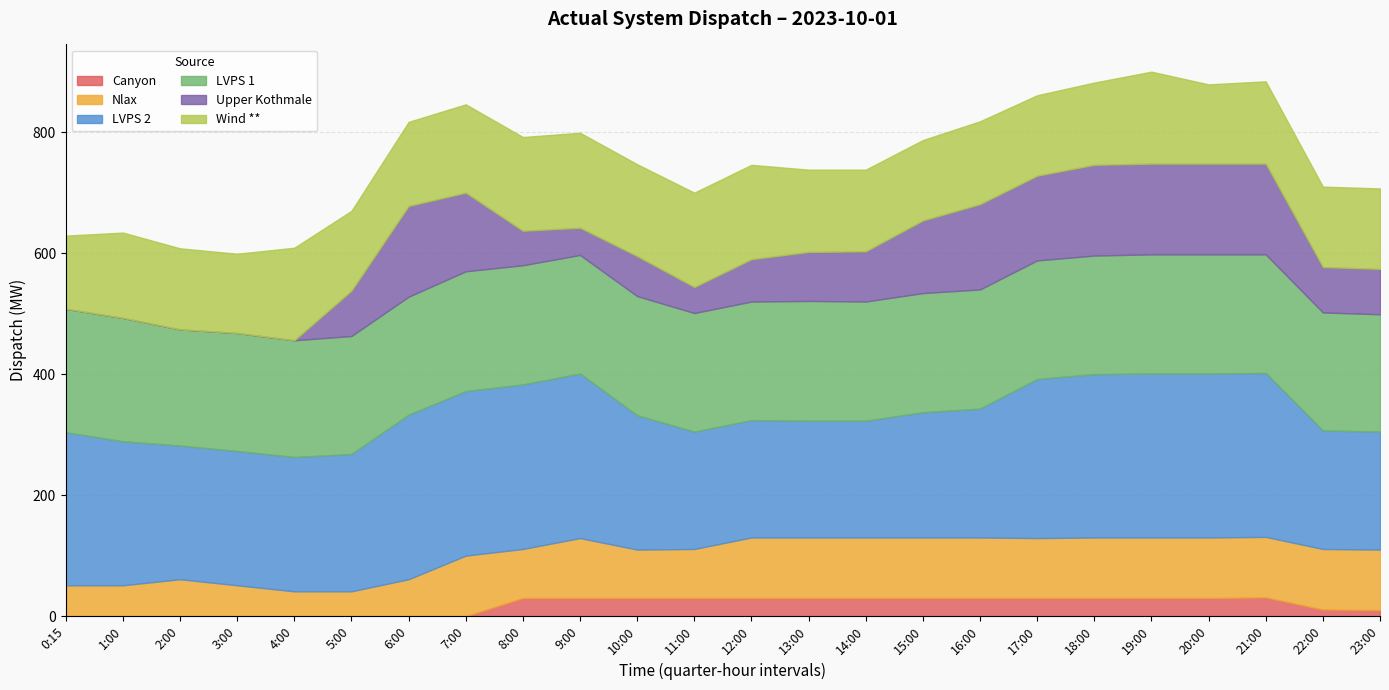

At how many categories does at least one series exceed 58?

24